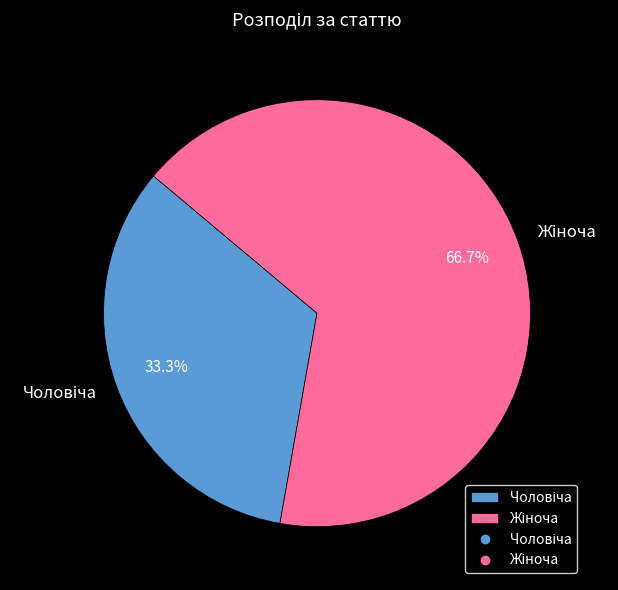

Is there any slice that represents more than half of the pie?

Yes